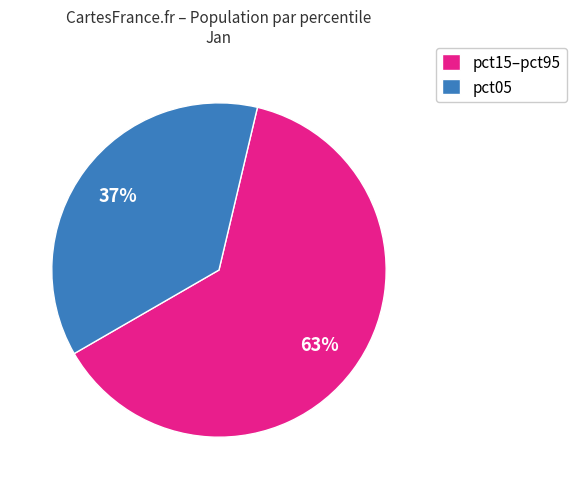

Do pct15–pct95 and pct05 together represent more than half of the pie?

Yes